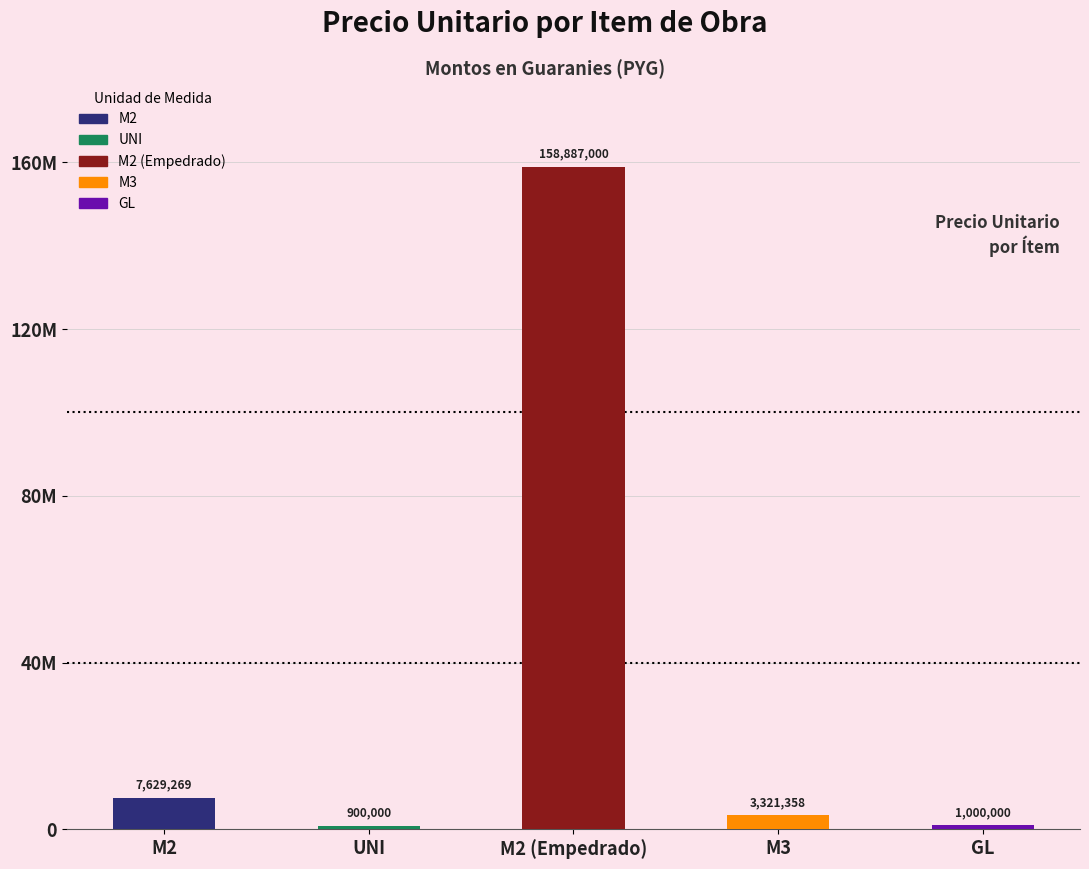

Reading right to left, extract all data points from this chart.

precio_unitario: GL=1000000	M3=3321358	M2 (Empedrado)=158887000	UNI=900000	M2=7629269
monto: GL=1000000	M3=3321358	M2 (Empedrado)=158887000	UNI=900000	M2=7629269
numero: GL=5	M3=4	M2 (Empedrado)=3	UNI=2	M2=1
cantidad: GL=1	M3=1	M2 (Empedrado)=1	UNI=1	M2=1